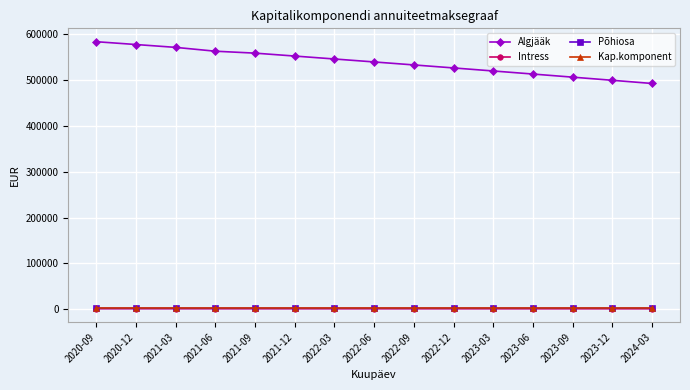

Does the chart have visible grid lines?

Yes